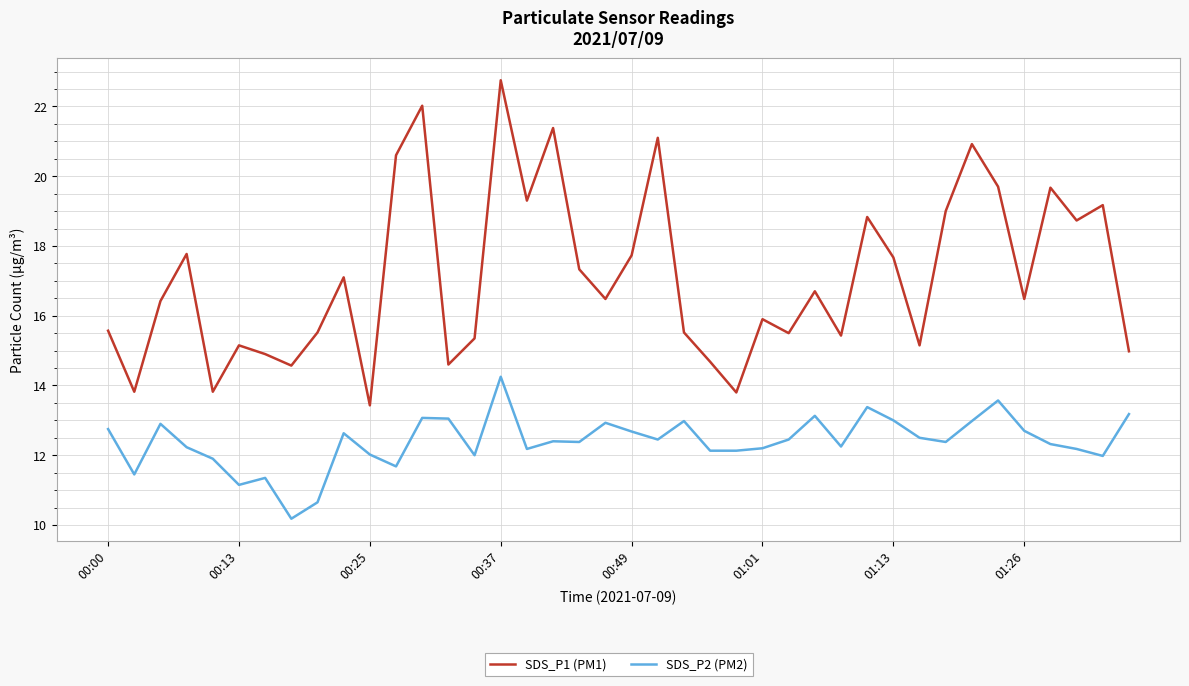

Which series has the largest total across all categories?

SDS_P1 (PM1)